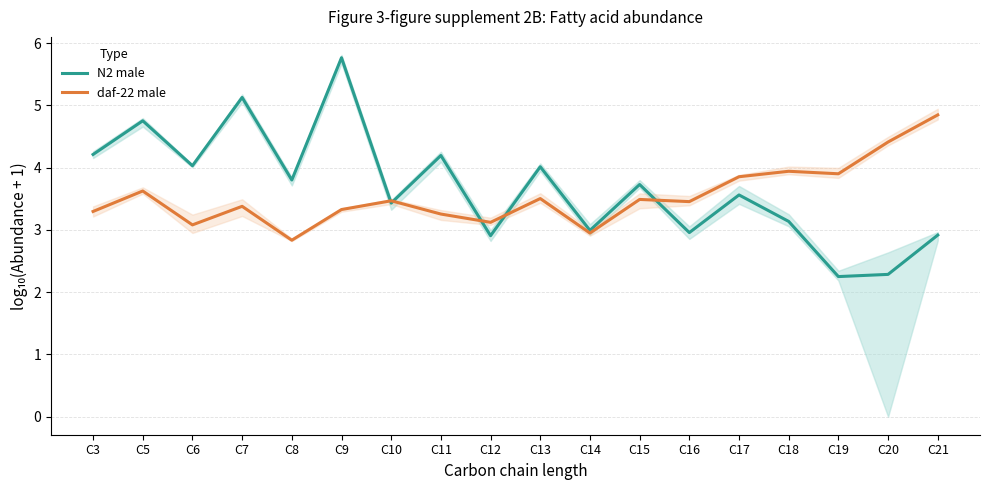

What is the value of the N2 male point at the 6th from the left?

5.8